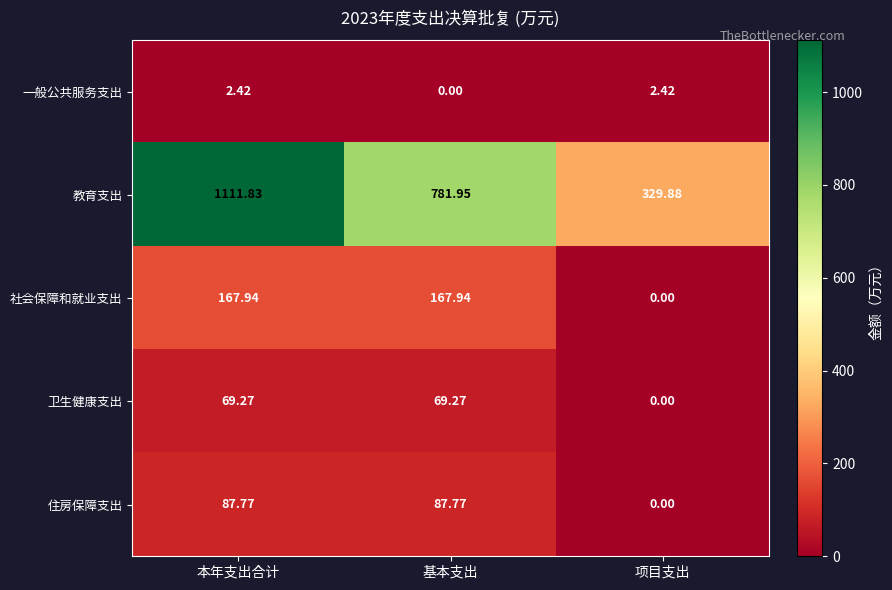

Count the number of categories in the chart.

3